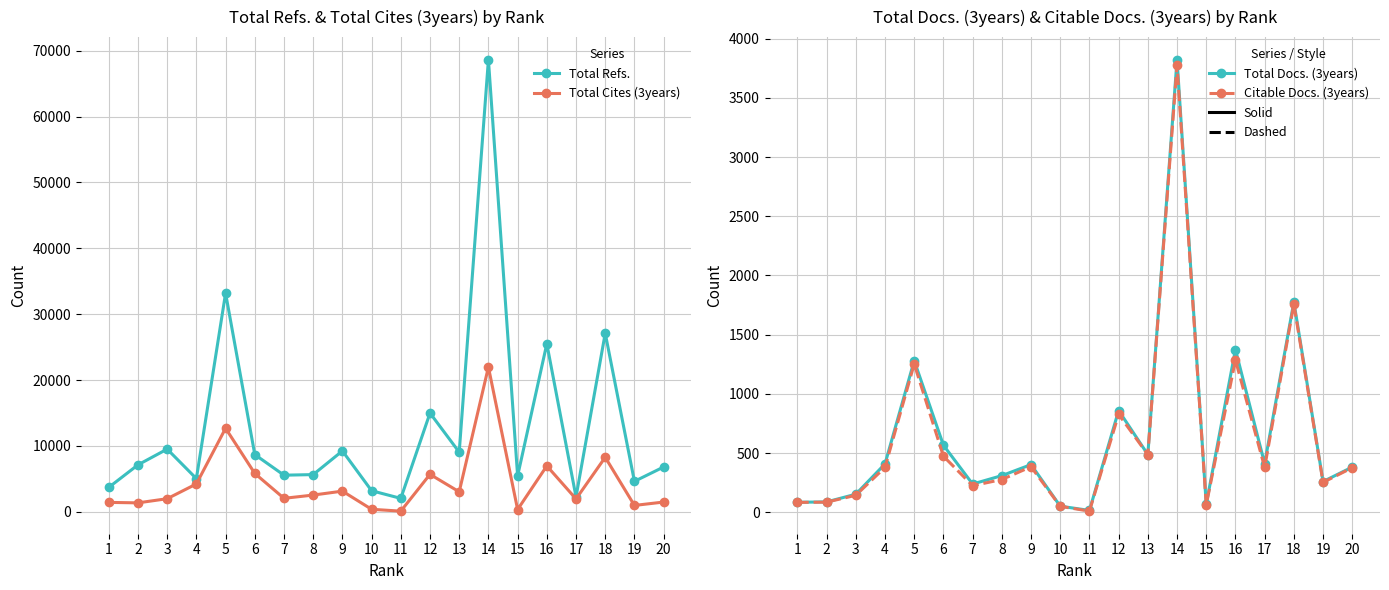

True or false: Total Cites (3years) and Total Refs. cross at least once.

False